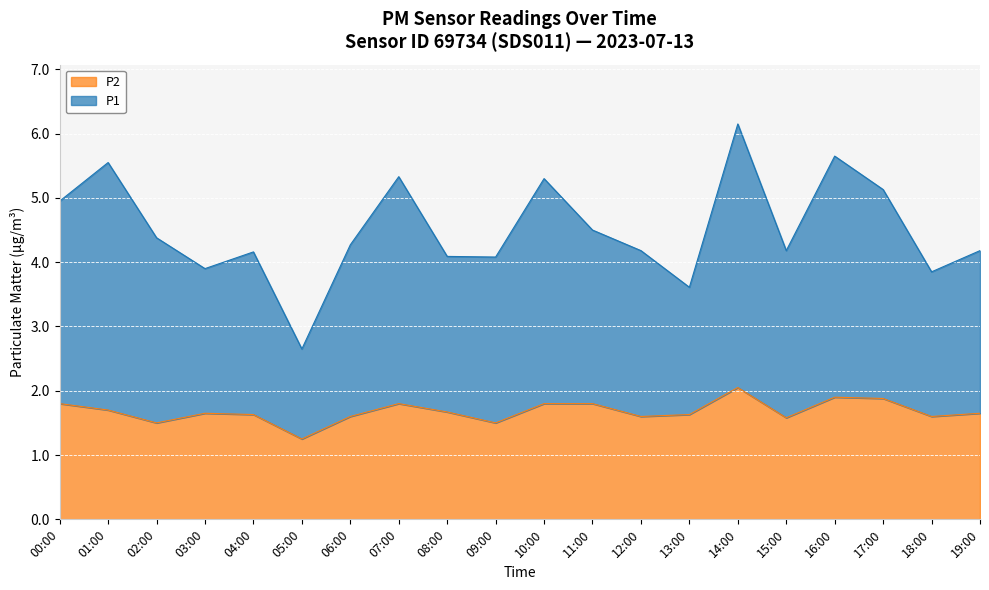

What is the difference between the highest and lowest values at 15:00?

2.6